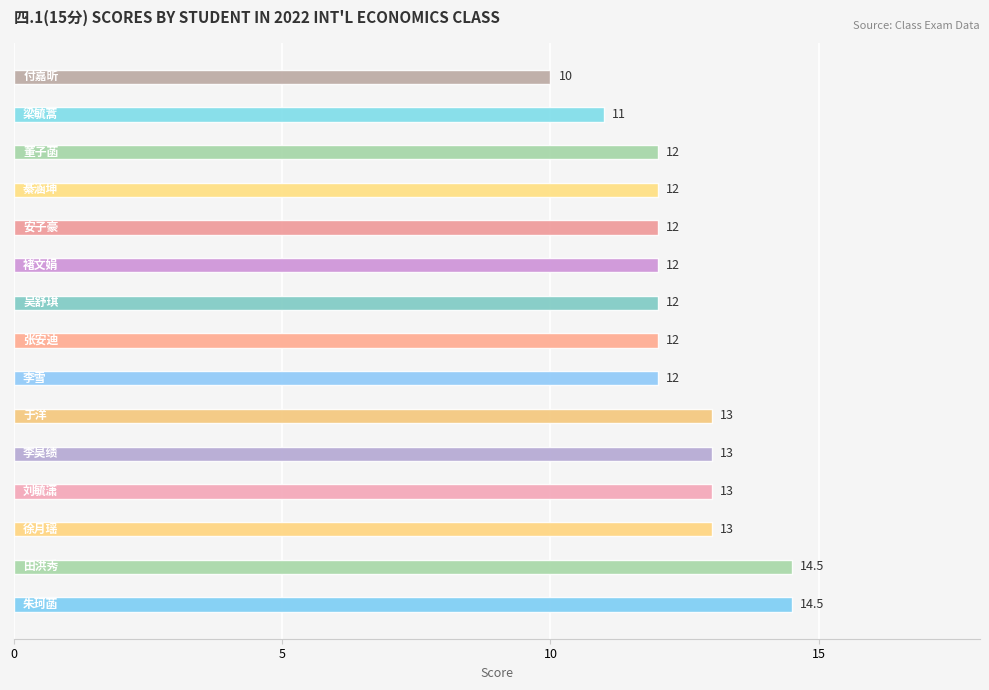

Reading bottom to top, transcribe all the data shown in this chart.

14.5	14.5	13.0	13.0	13.0	13.0	12.0	12.0	12.0	12.0	12.0	12.0	12.0	11.0	10.0